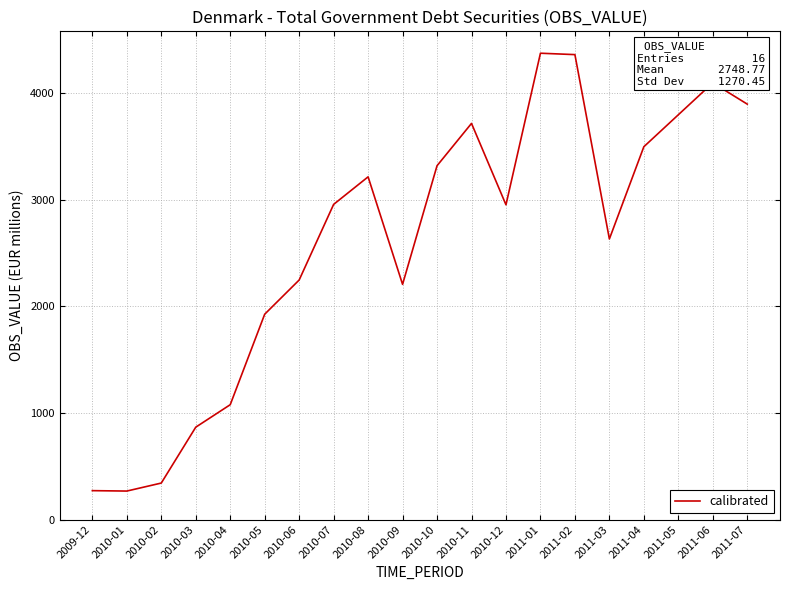

Does the chart have visible grid lines?

Yes